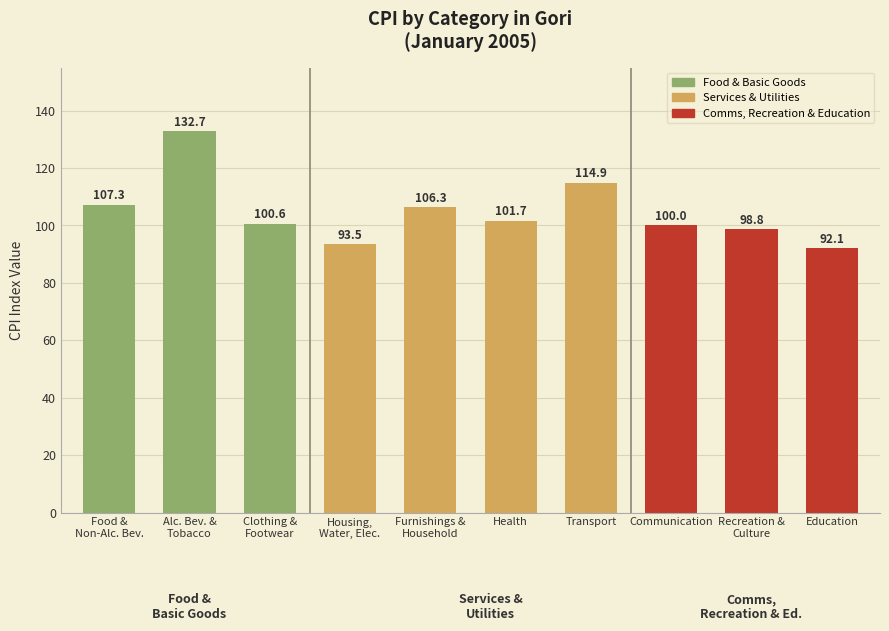

Rank the categories by value from highest to lowest.

Alc. Bev. &
Tobacco, Transport, Food &
Non-Alc. Bev., Furnishings &
Household, Health, Clothing &
Footwear, Communication, Recreation &
Culture, Housing,
Water, Elec., Education